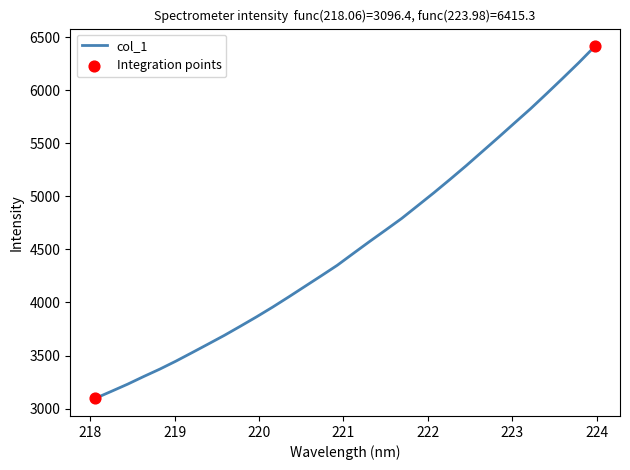

What is the minimum value shown in the chart?

3096.4